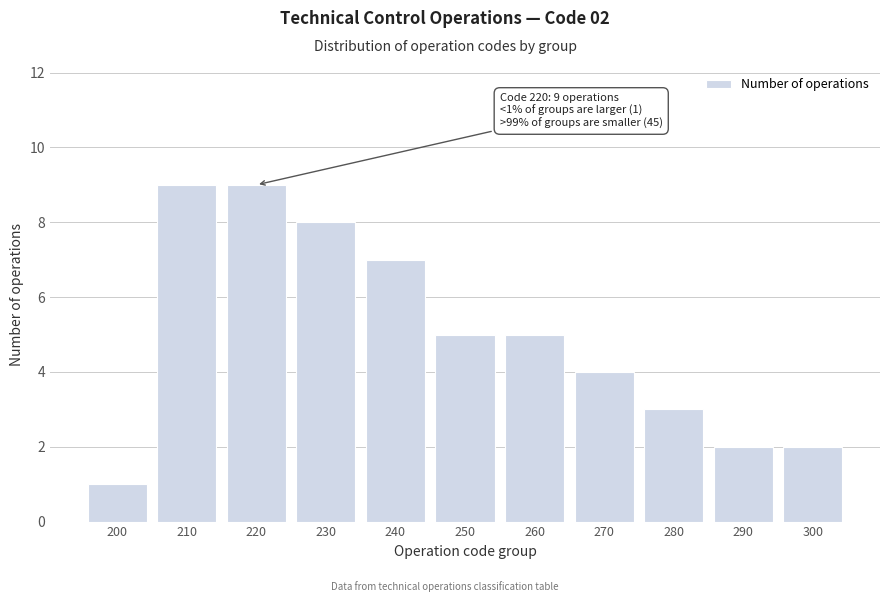

Reading left to right, extract all data points from this chart.

1	9	9	8	7	5	5	4	3	2	2